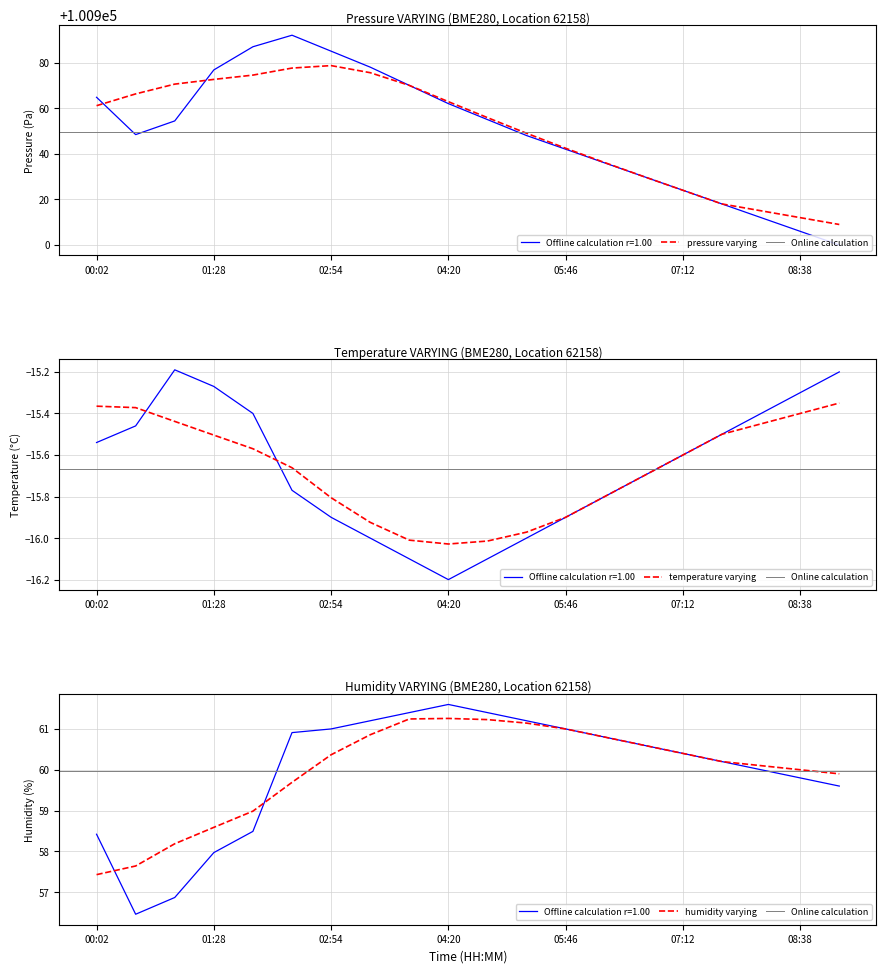

How many data points does each series have?

20